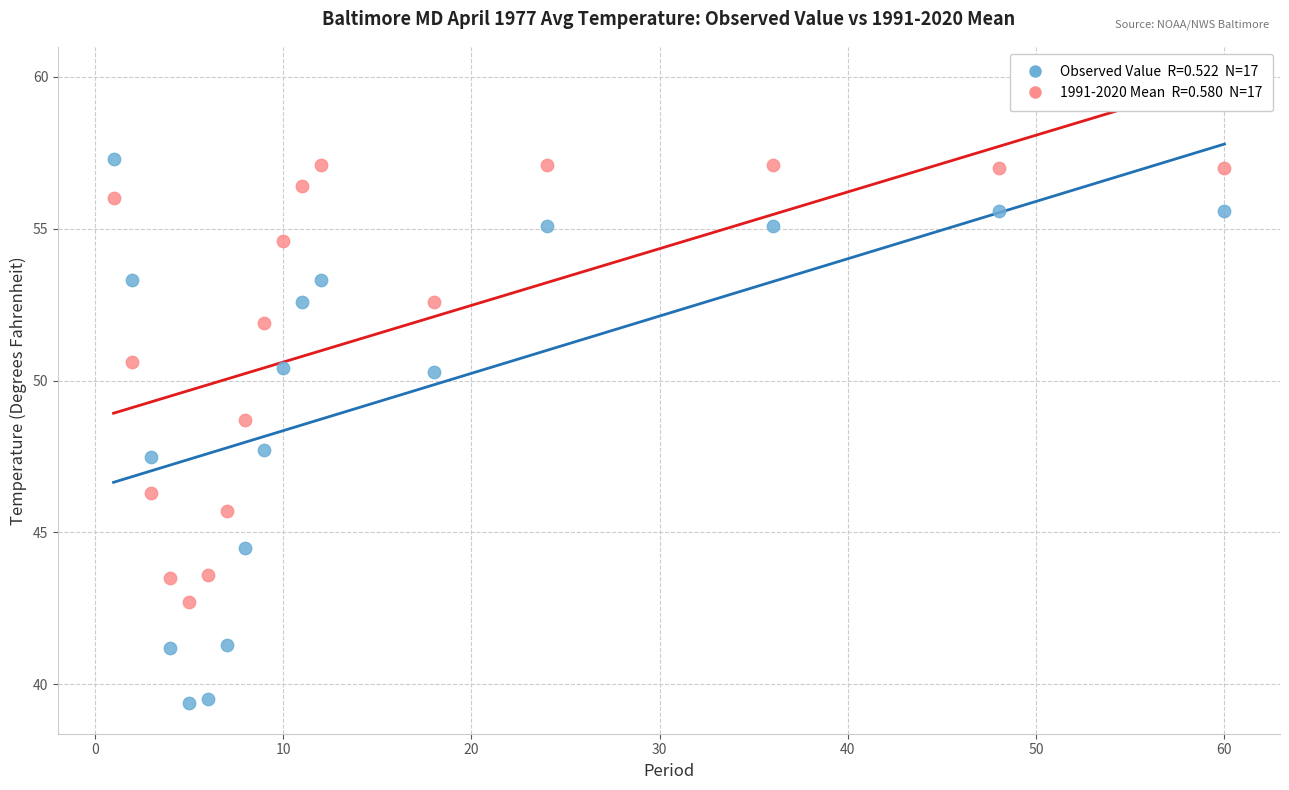

Across all data points, what is the range of Y values (max minus min)?

17.9